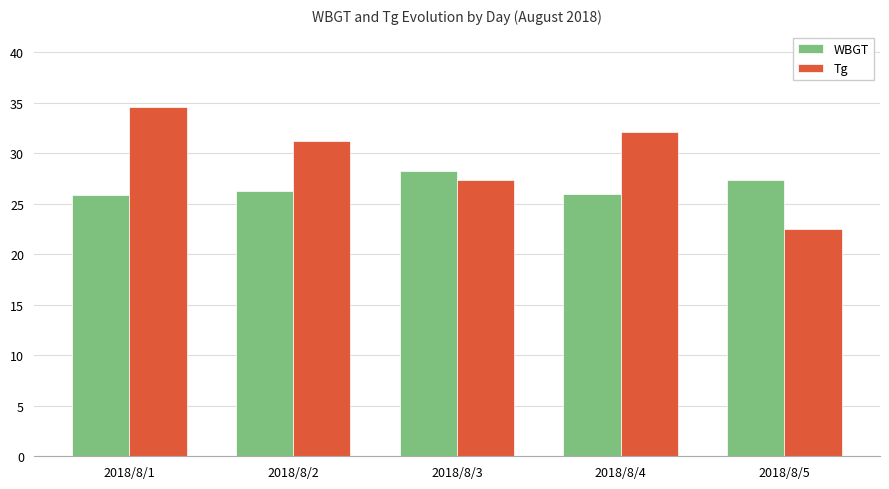

How many groups of bars are there?

5